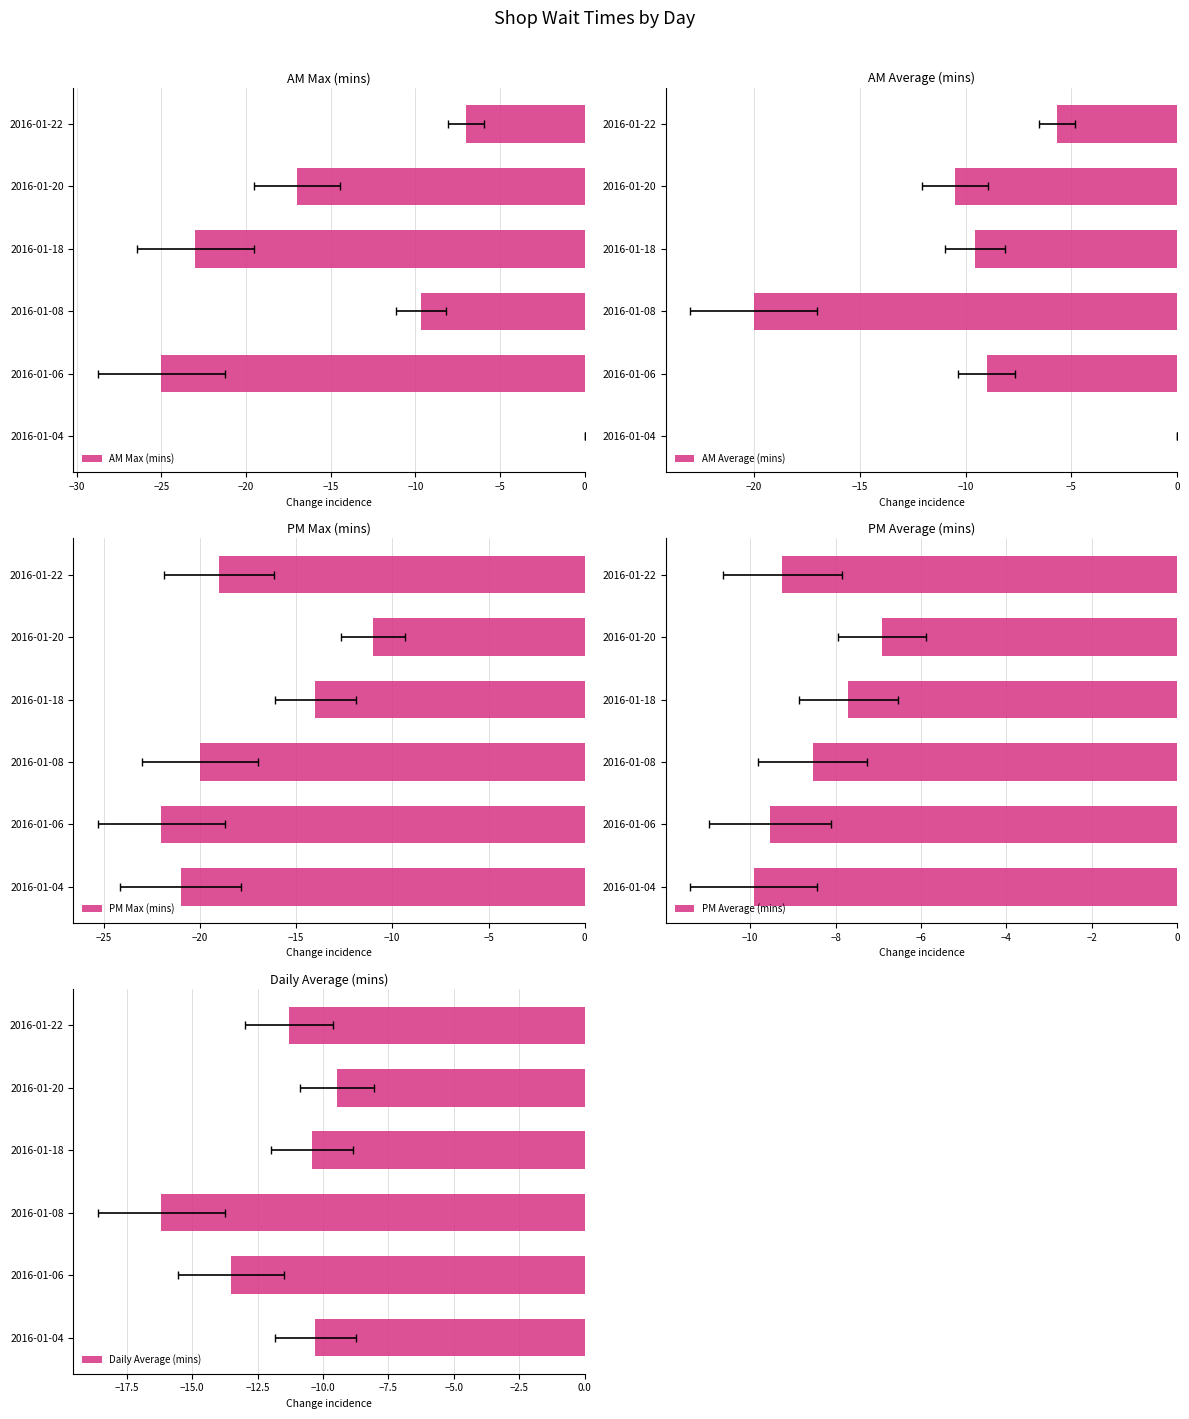

What is the average value of the AM Average (mins) series?

-9.1